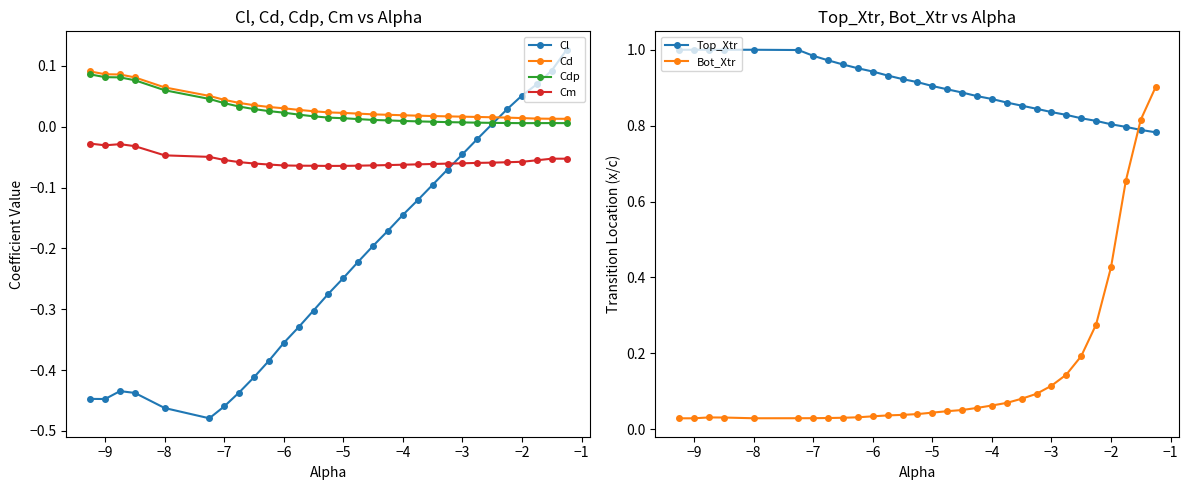

Is it true that Top_Xtr equals 0.8 at −2?

True